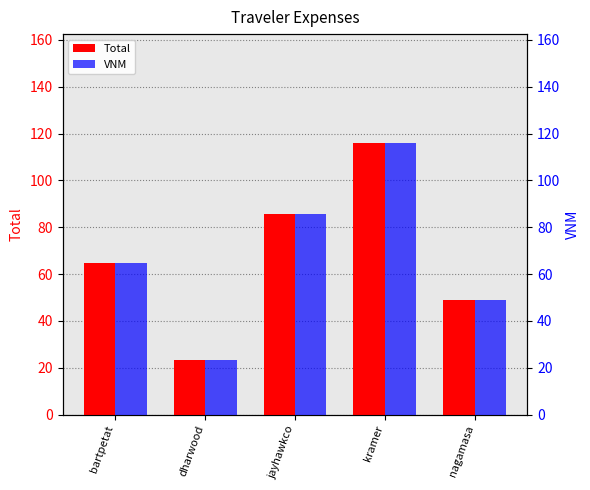

At which category is the sum across all series the highest?

kramer